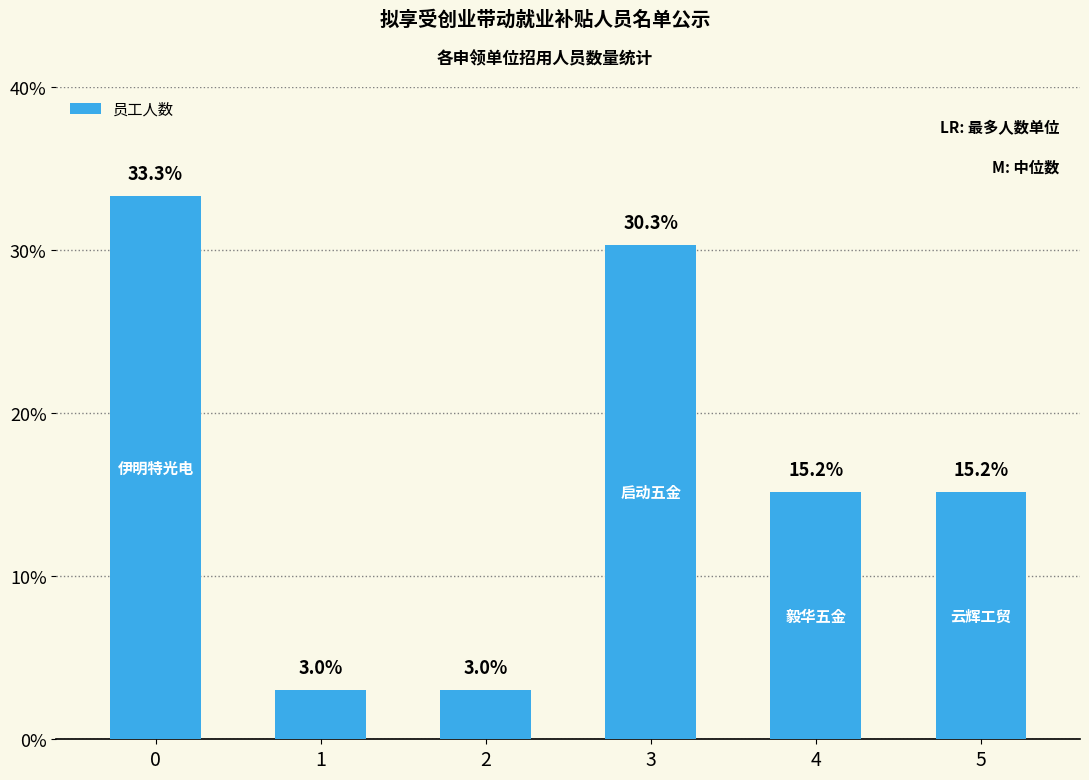

What is the change in value from 0 to 2?

-30.3